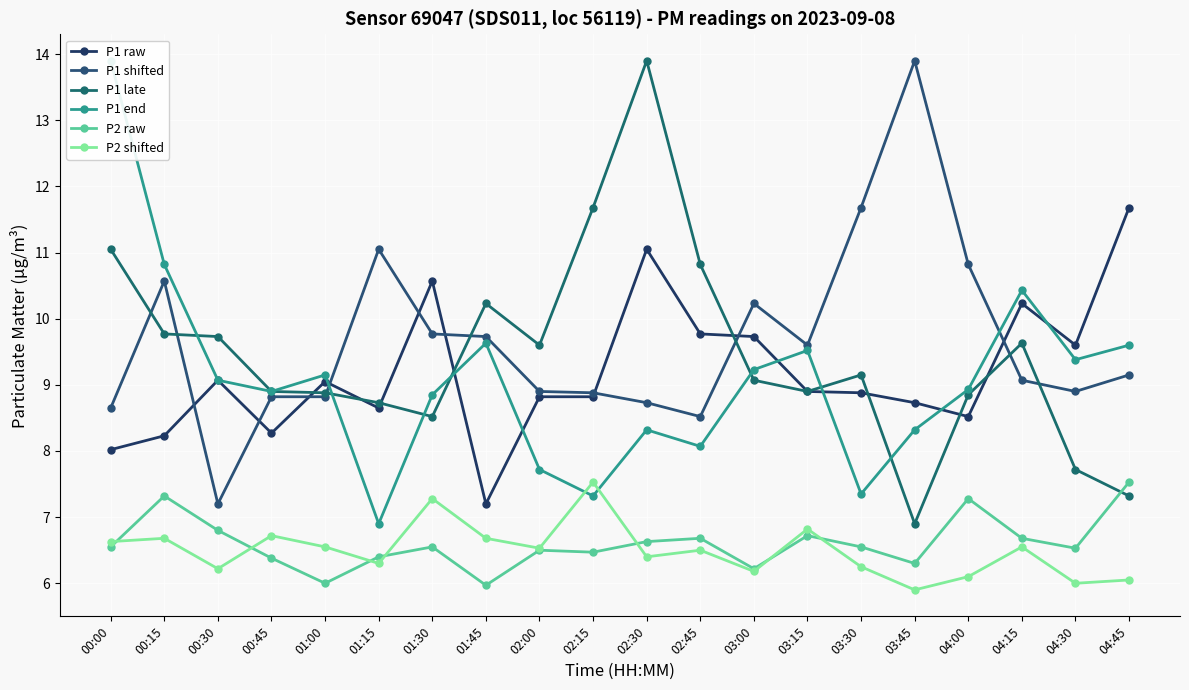

The value of P2 shifted at 03:15 is 2.3. True or false?

False